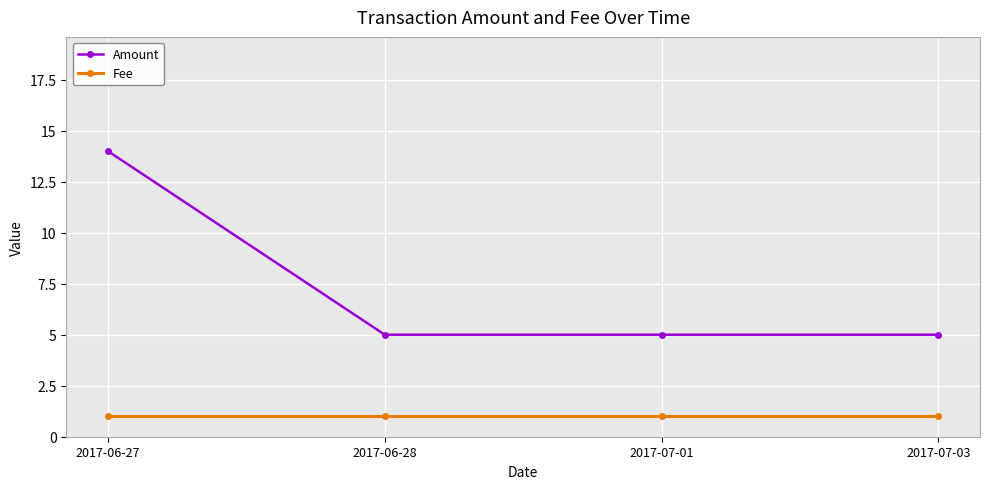

True or false: Fee has a value of 1 at 2017-06-28.

True